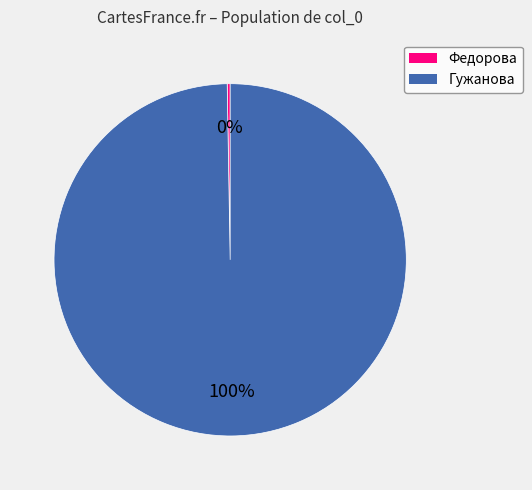

The Гужанова slice represents 94% of the pie. True or false?

False